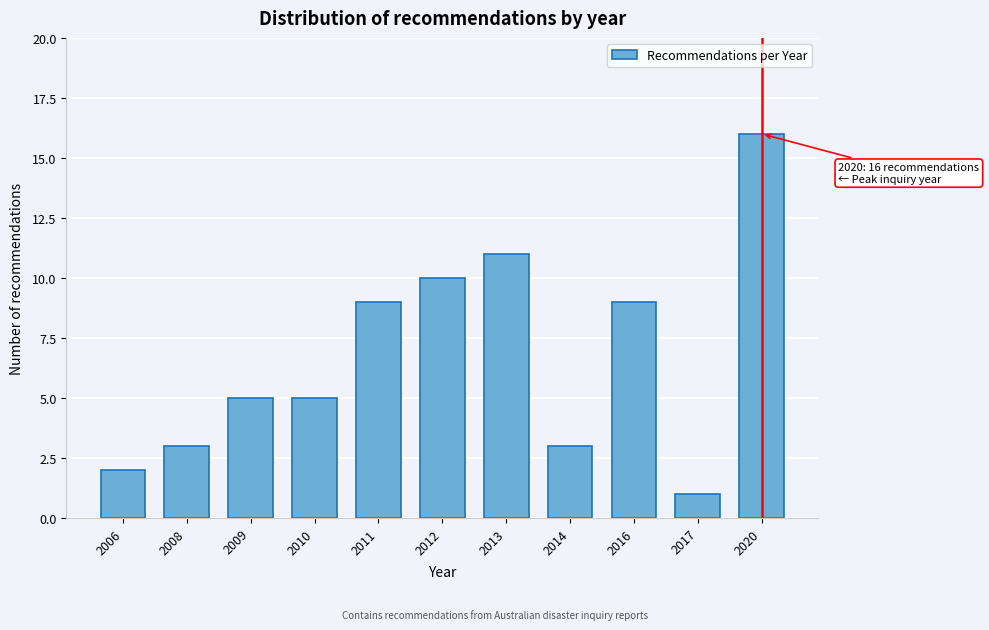

Reading left to right, transcribe all the data shown in this chart.

2	3	5	5	9	10	11	3	9	1	16